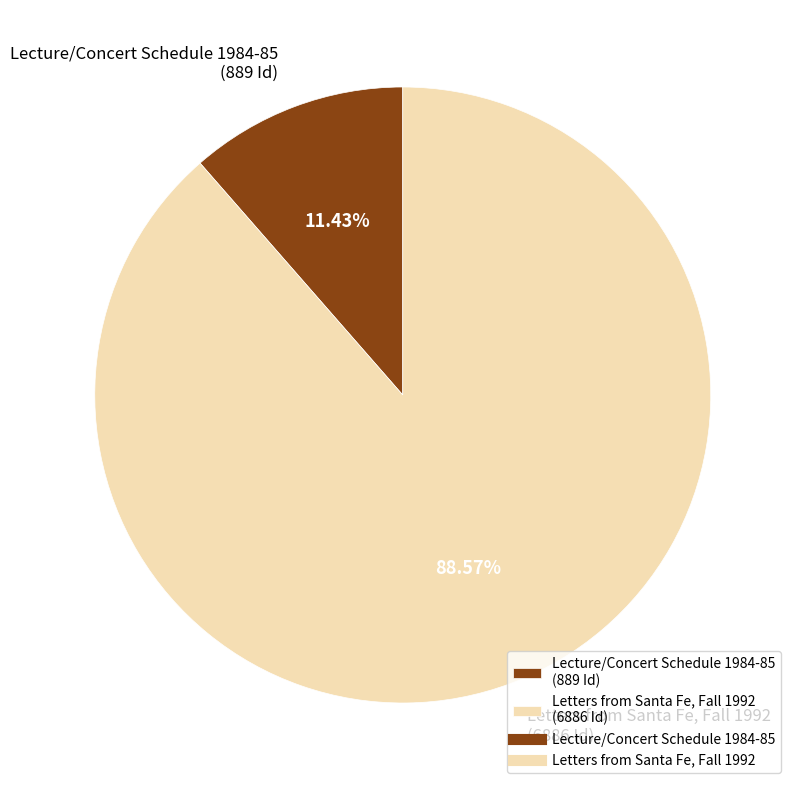

How many slices are in this pie chart?

2